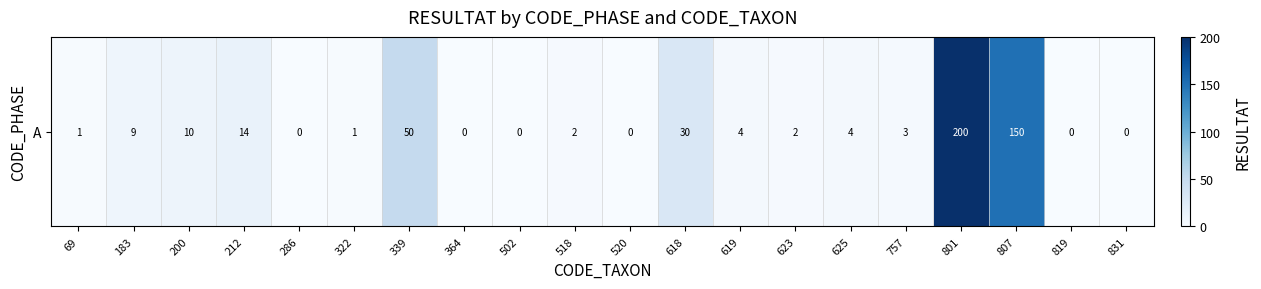

Rank the categories by value from lowest to highest.

286, 364, 502, 520, 819, 831, 69, 322, 518, 623, 757, 619, 625, 183, 200, 212, 618, 339, 807, 801